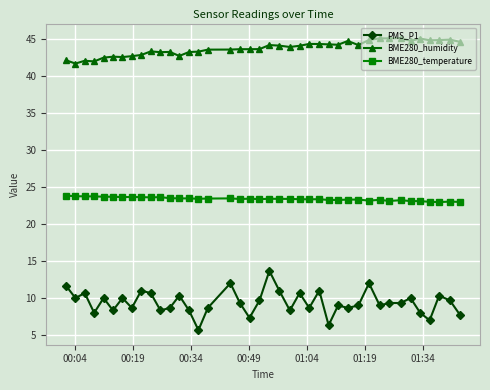

What is the highest value of the BME280_temperature series?

23.8